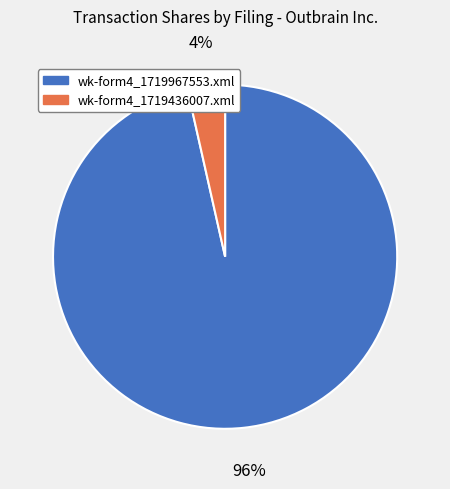

To the nearest percent, what is the average slice percentage?

50%